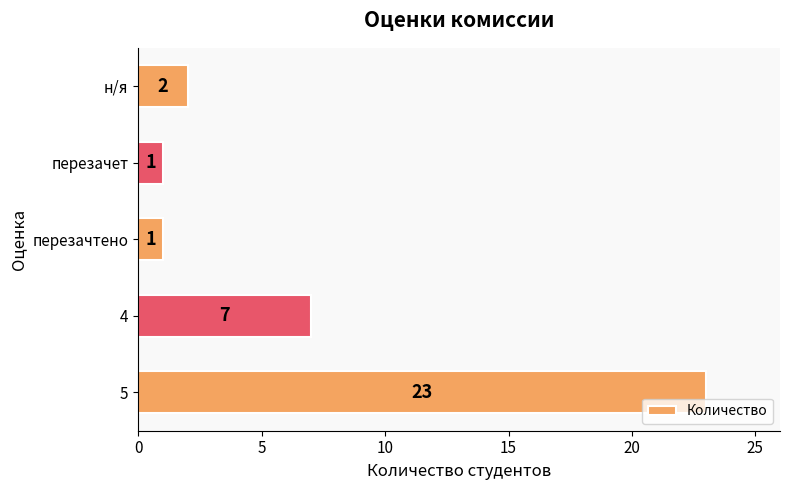

Reading bottom to top, extract all data points from this chart.

23	7	1	1	2